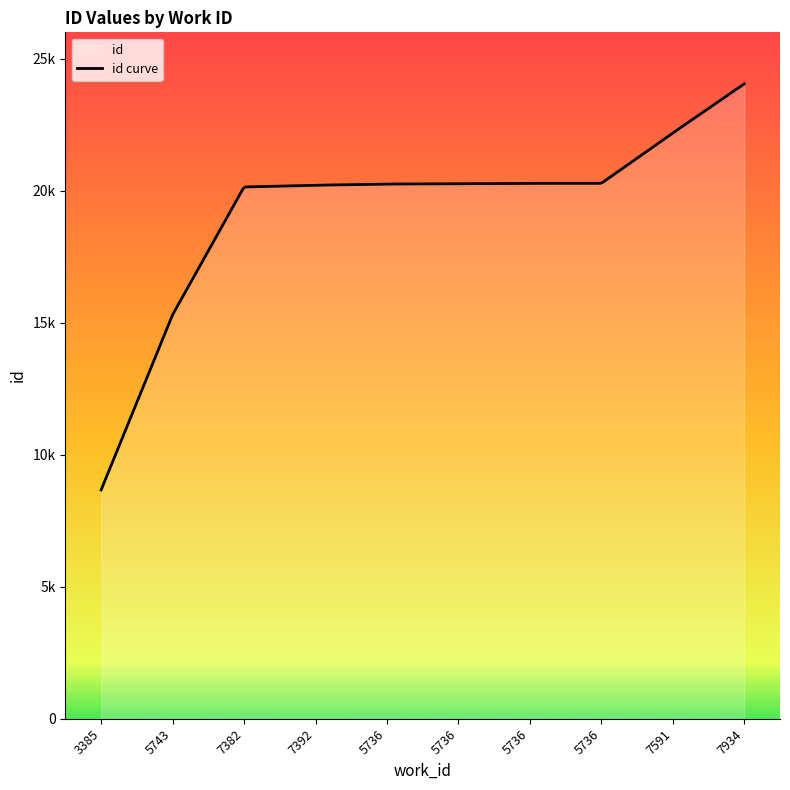

What is the minimum value shown in the chart?

8666